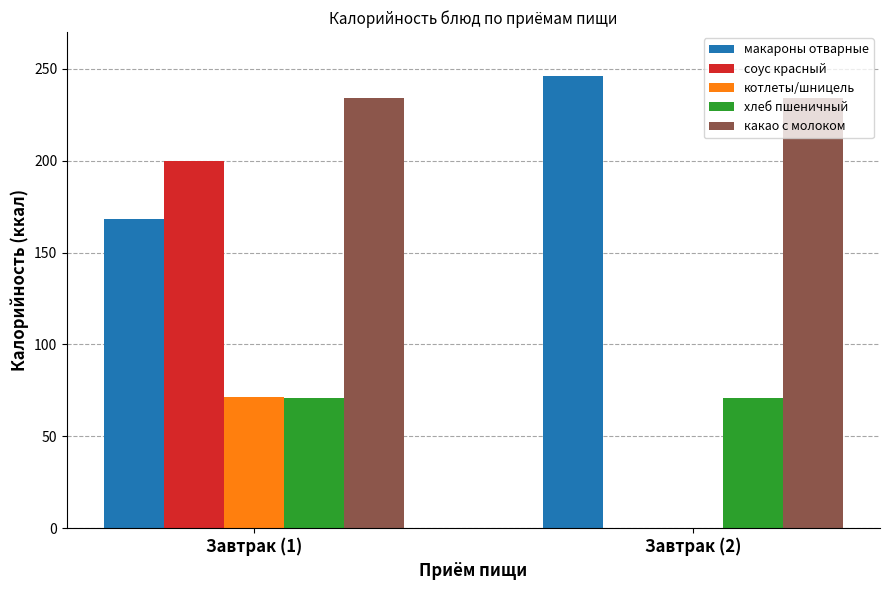

What is the total value across all series at Завтрак (1)?

744.3